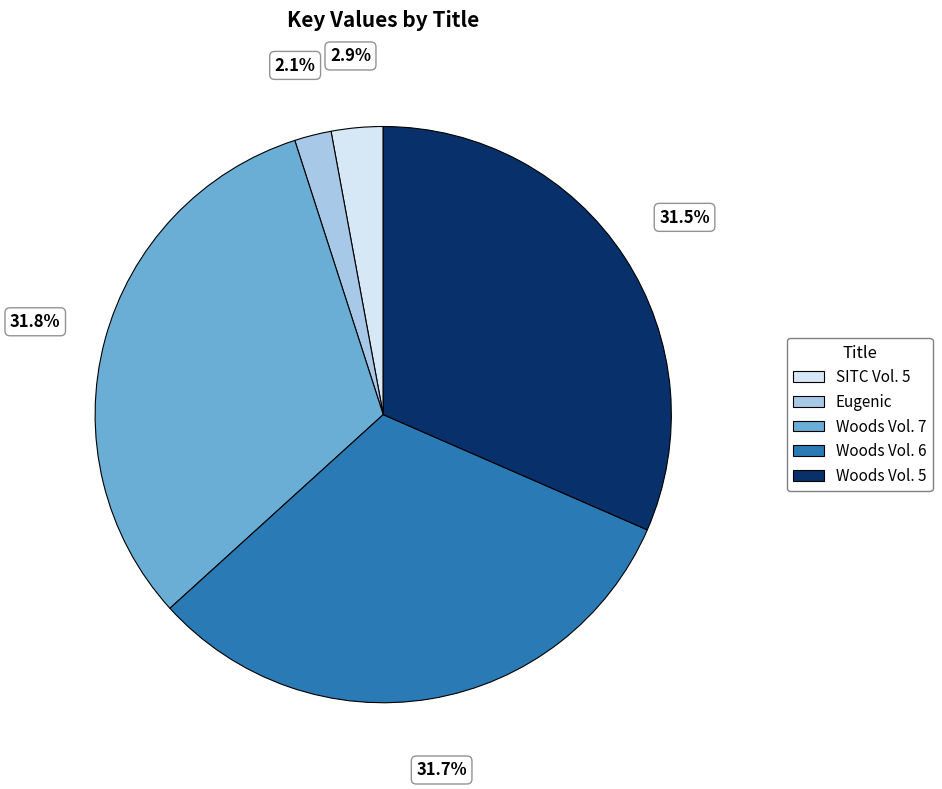

Do Woods Vol. 5 and Woods Vol. 7 together represent more than half of the pie?

Yes